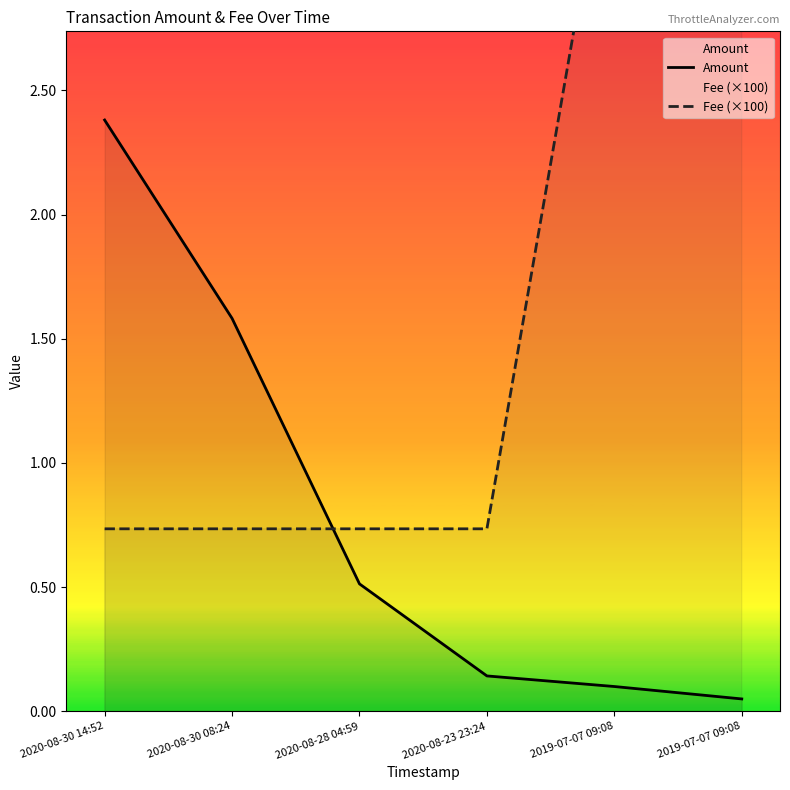

What is the label of the 5th point from the left?

2019-07-07 09:08